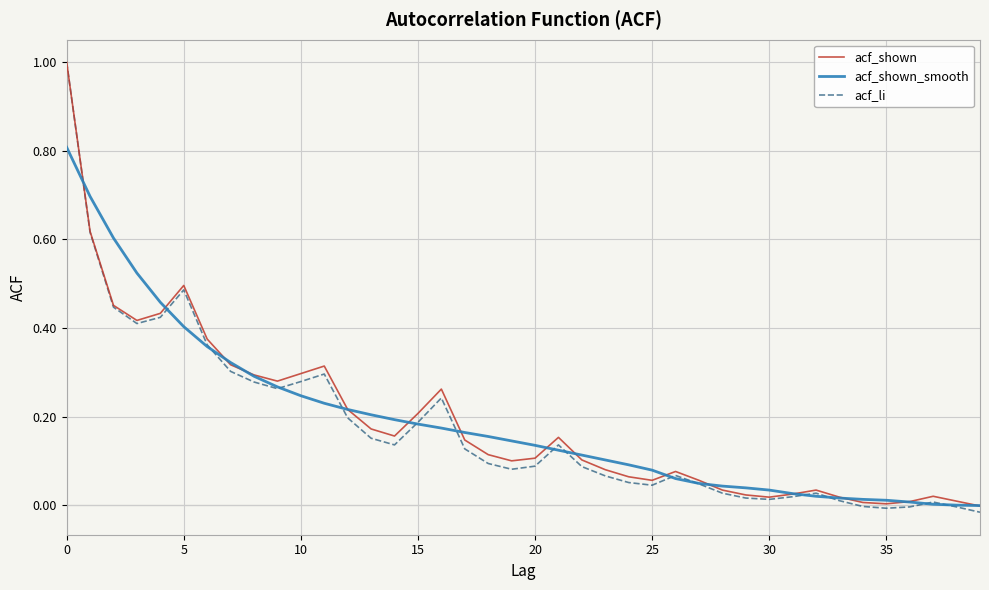

What is the maximum value for acf_shown?

1.0